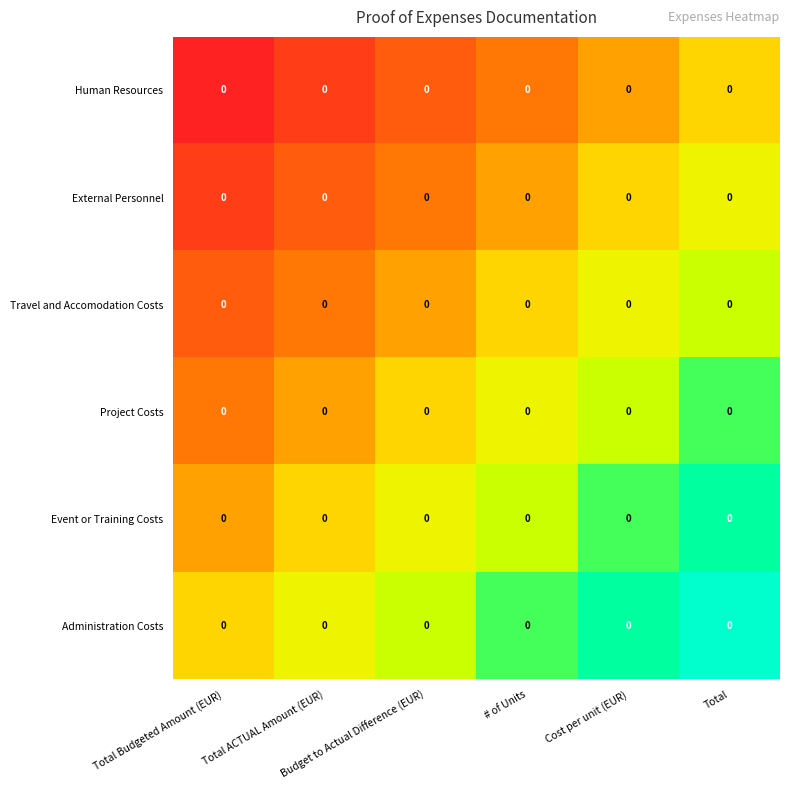

List the series in order of their overall mean, highest first.

Administration Costs, Event or Training Costs, Project Costs, Travel and Accomodation Costs, External Personnel, Human Resources